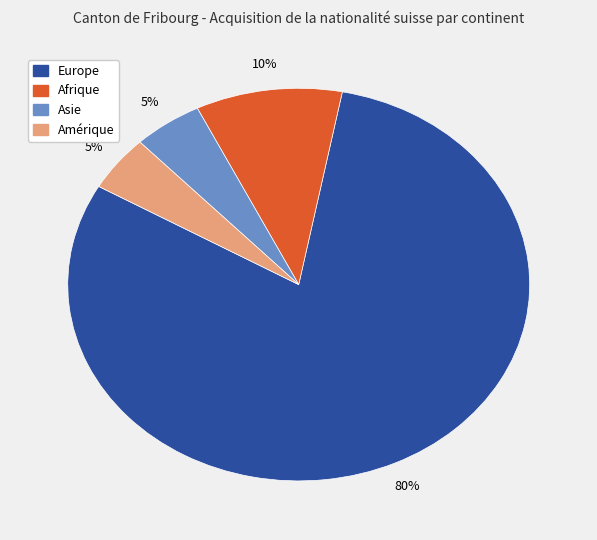

To the nearest percent, what percentage of the pie is Europe?

80%